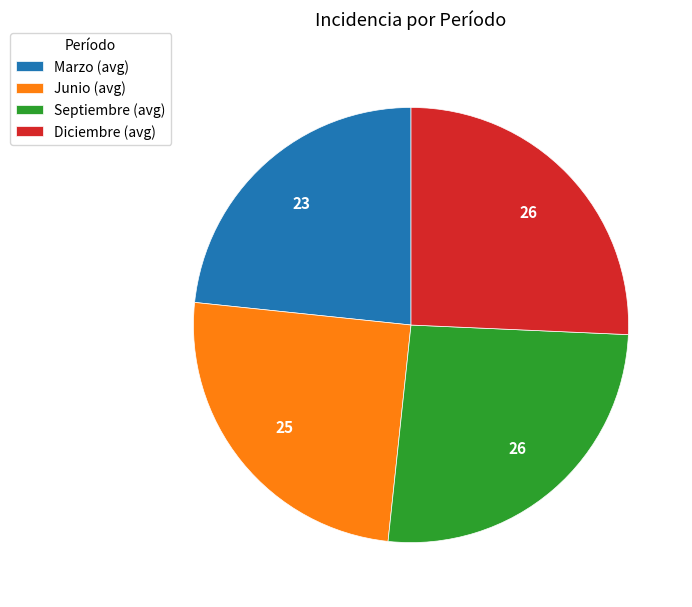

Is there any slice that represents more than half of the pie?

No